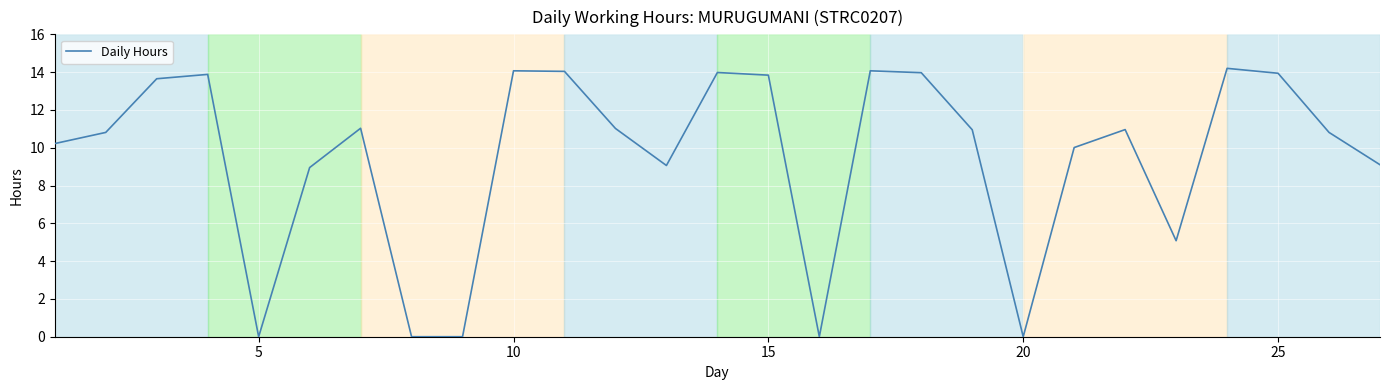

What is the difference between the maximum and minimum values?

14.2